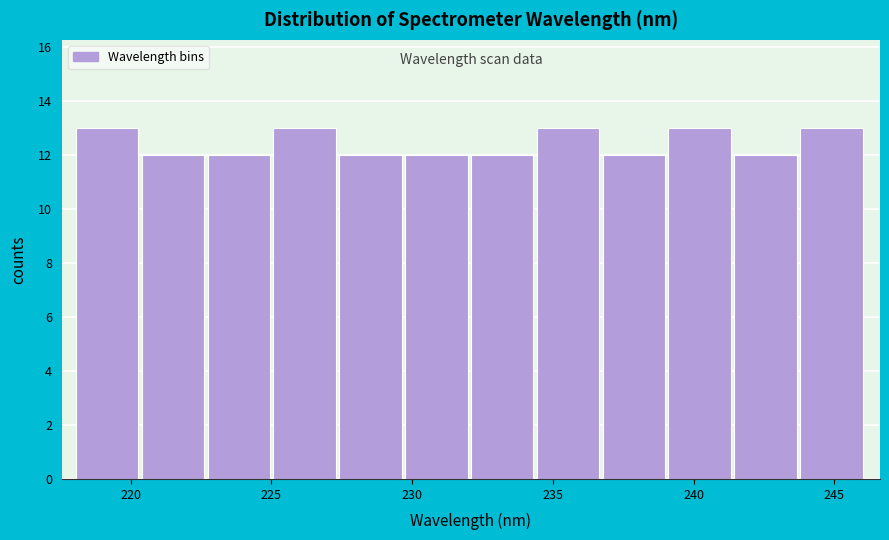

Reading left to right, transcribe this chart: for each bar, give the range it covers on the x-axis and its height. Neither the bar edges nor the heights are printed on the chart, so give them approximately, as read against the axes.

218.0 to 220.5: 13
220.5 to 222.5: 12
222.5 to 225.0: 12
225.0 to 227.5: 13
227.5 to 230.0: 12
230.0 to 232.0: 12
232.0 to 234.5: 12
234.5 to 237.0: 13
237.0 to 239.0: 12
239.0 to 241.5: 13
241.5 to 244.0: 12
244.0 to 246.0: 13